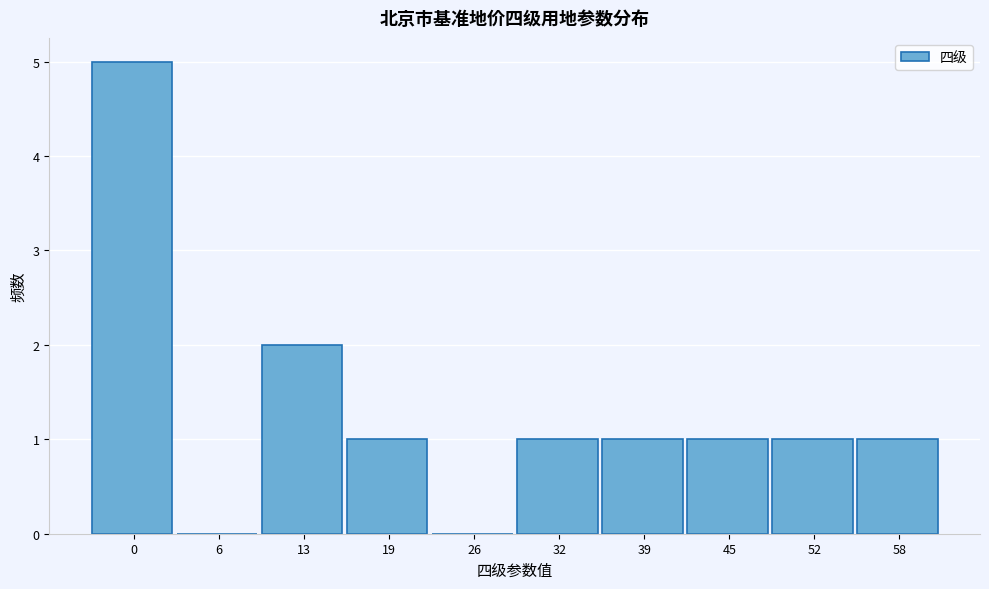

Reading left to right, what are all the values shown in this chart?

0=5	6=0	13=2	19=1	26=0	32=1	39=1	45=1	52=1	58=1